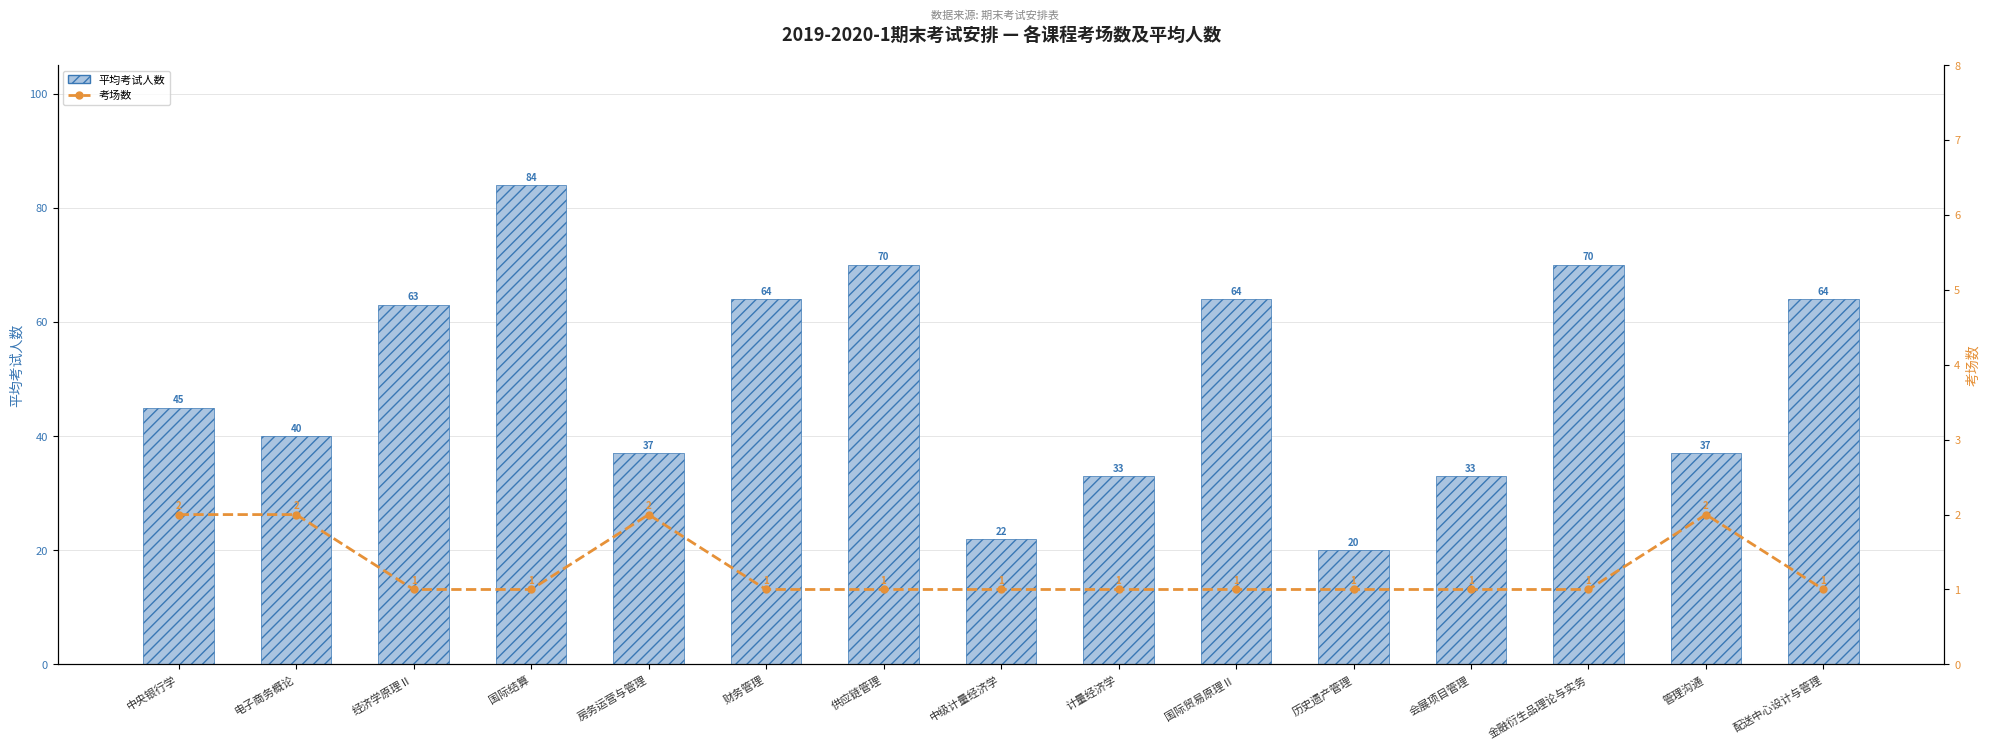

Reading left to right, what are all the values shown in this chart?

平均考试人数: 中央银行学=45	电子商务概论=40	经济学原理Ⅱ=63	国际结算=84	房务运营与管理=37	财务管理=64	供应链管理=70	中级计量经济学=22	计量经济学=33	国际贸易原理Ⅱ=64	历史遗产管理=20	会展项目管理=33	金融衍生品理论与实务=70	管理沟通=37	配送中心设计与管理=64
考场数: 中央银行学=2	电子商务概论=2	经济学原理Ⅱ=1	国际结算=1	房务运营与管理=2	财务管理=1	供应链管理=1	中级计量经济学=1	计量经济学=1	国际贸易原理Ⅱ=1	历史遗产管理=1	会展项目管理=1	金融衍生品理论与实务=1	管理沟通=2	配送中心设计与管理=1